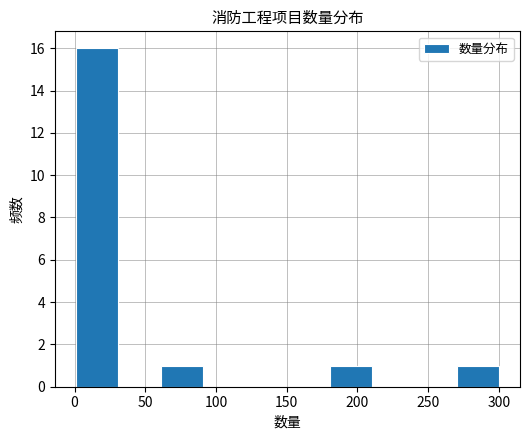

How tall is the bar that spans 180 to 210 on the x-axis? Neither the bar edges nor the heights are printed on the chart, so give them approximately, as read against the axes.

1